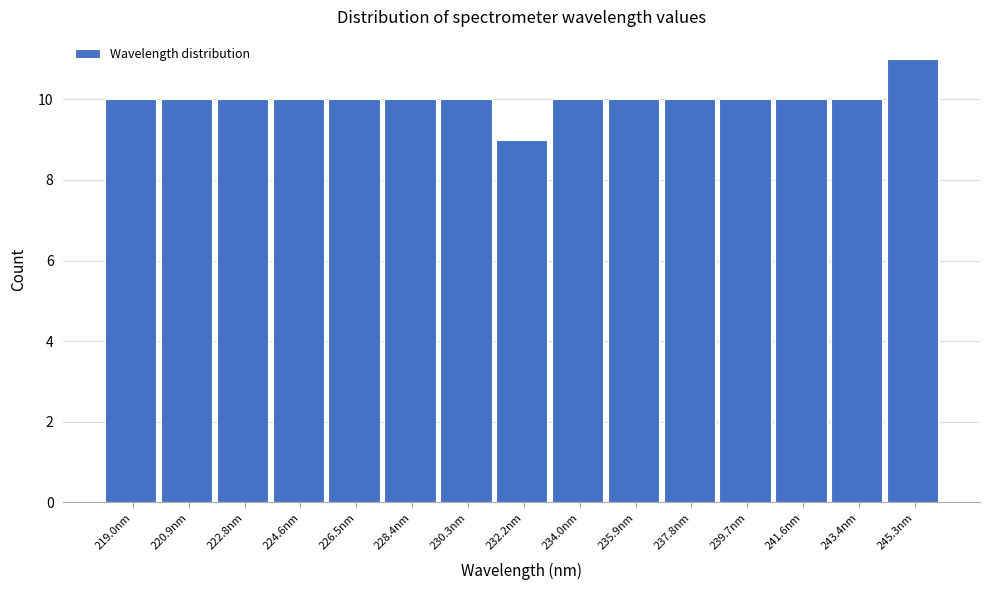

Reading left to right, list every bar in this chart as the range it spans on the x-axis followed by its height. Neither the bar edges nor the heights are printed on the chart, so give them approximately, as read against the axes.

218.0 to 220.0: 10
220.0 to 221.8: 10
221.8 to 223.6: 10
223.6 to 225.6: 10
225.6 to 227.4: 10
227.4 to 229.4: 10
229.4 to 231.2: 10
231.2 to 233.0: 9
233.0 to 235.0: 10
235.0 to 236.8: 10
236.8 to 238.8: 10
238.8 to 240.6: 10
240.6 to 242.4: 10
242.4 to 244.4: 10
244.4 to 246.2: 11